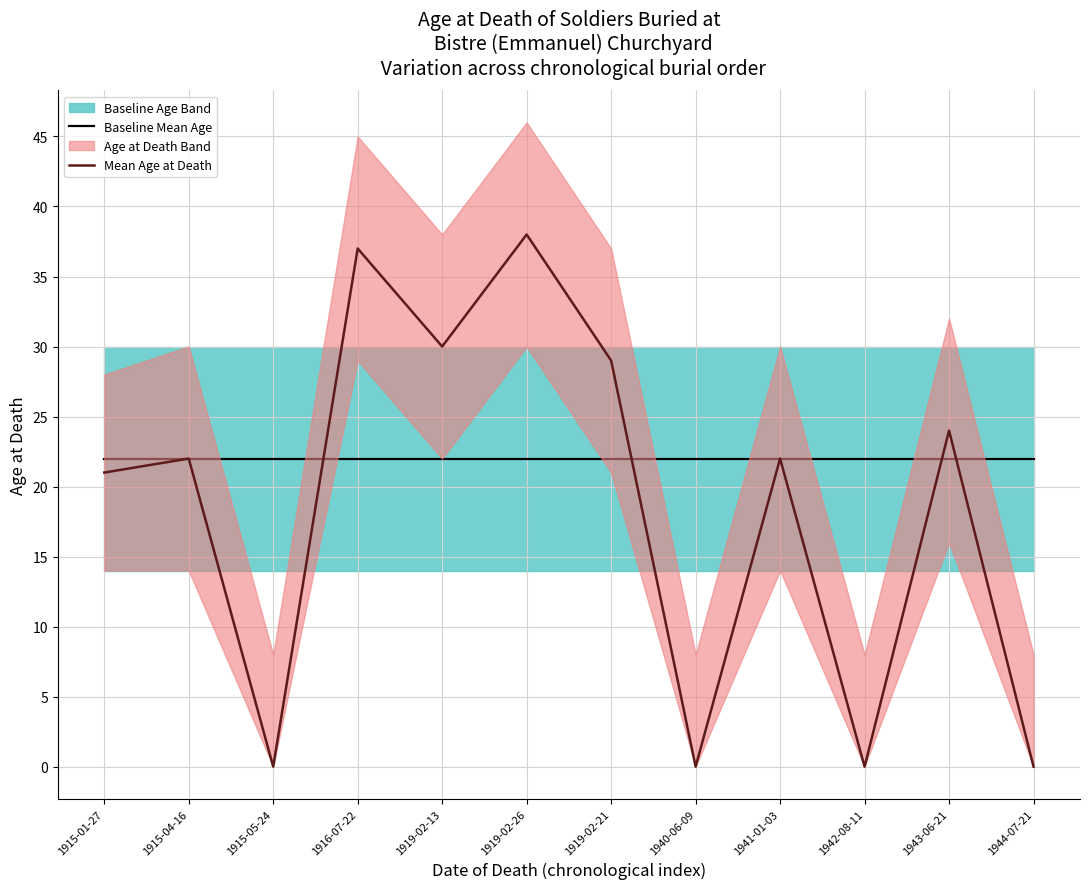

Is the value of Baseline Mean Age at 1915-04-16 greater than the value of Mean Age at Death at 1940-06-09?

Yes